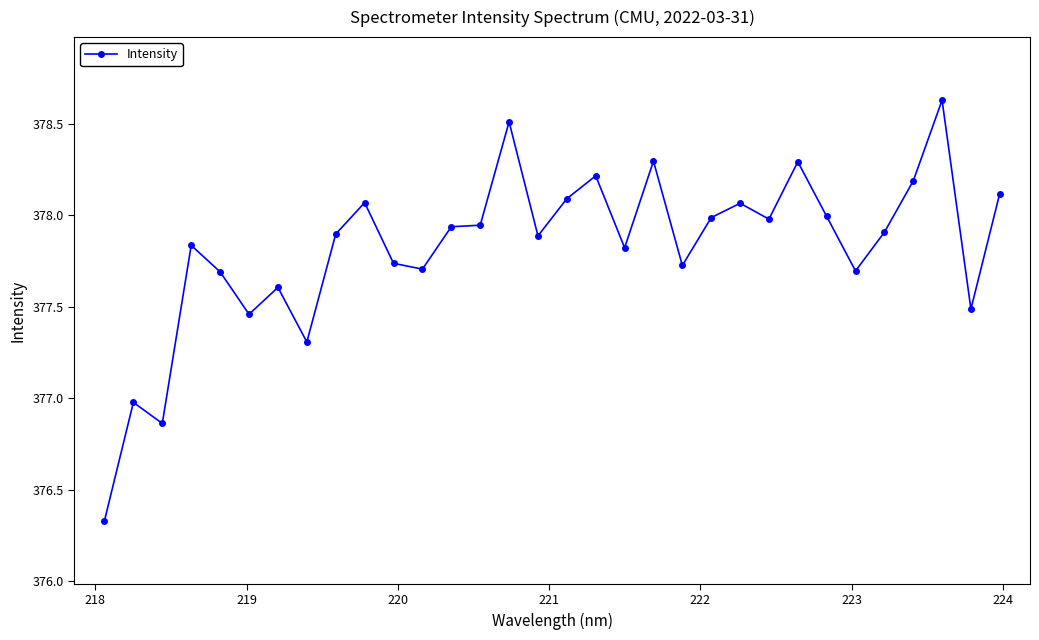

What is the maximum value shown in the chart?

378.6